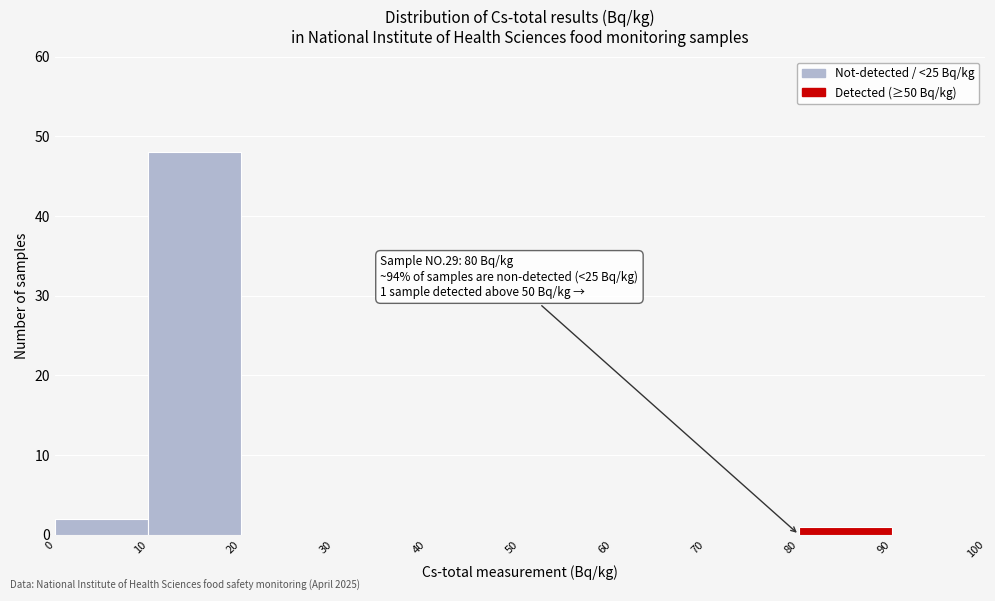

Which range on the x-axis has the tallest bar?

10 to 20